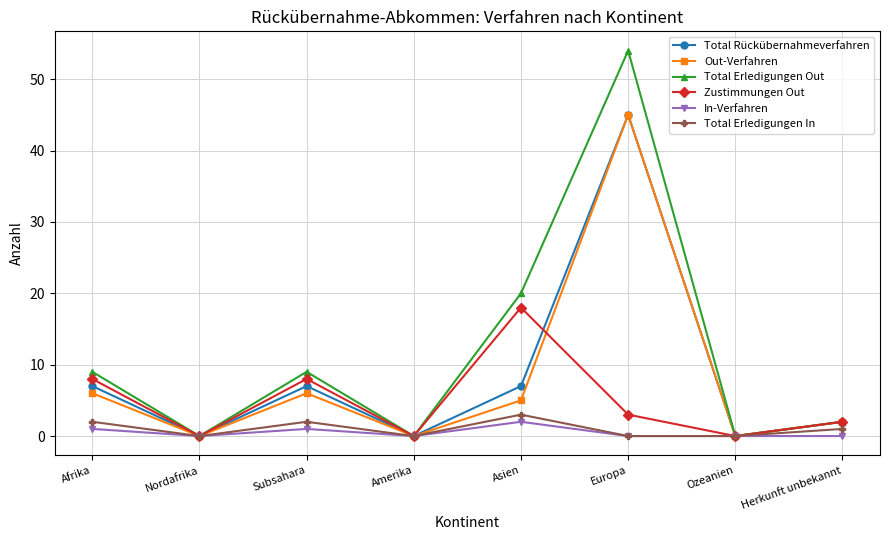

How many interior local peaks does the Out-Verfahren series have?

2